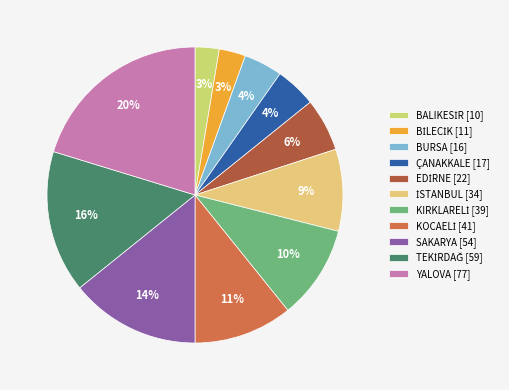

What is the change in value from BALIKESİR to EDİRNE?

+12